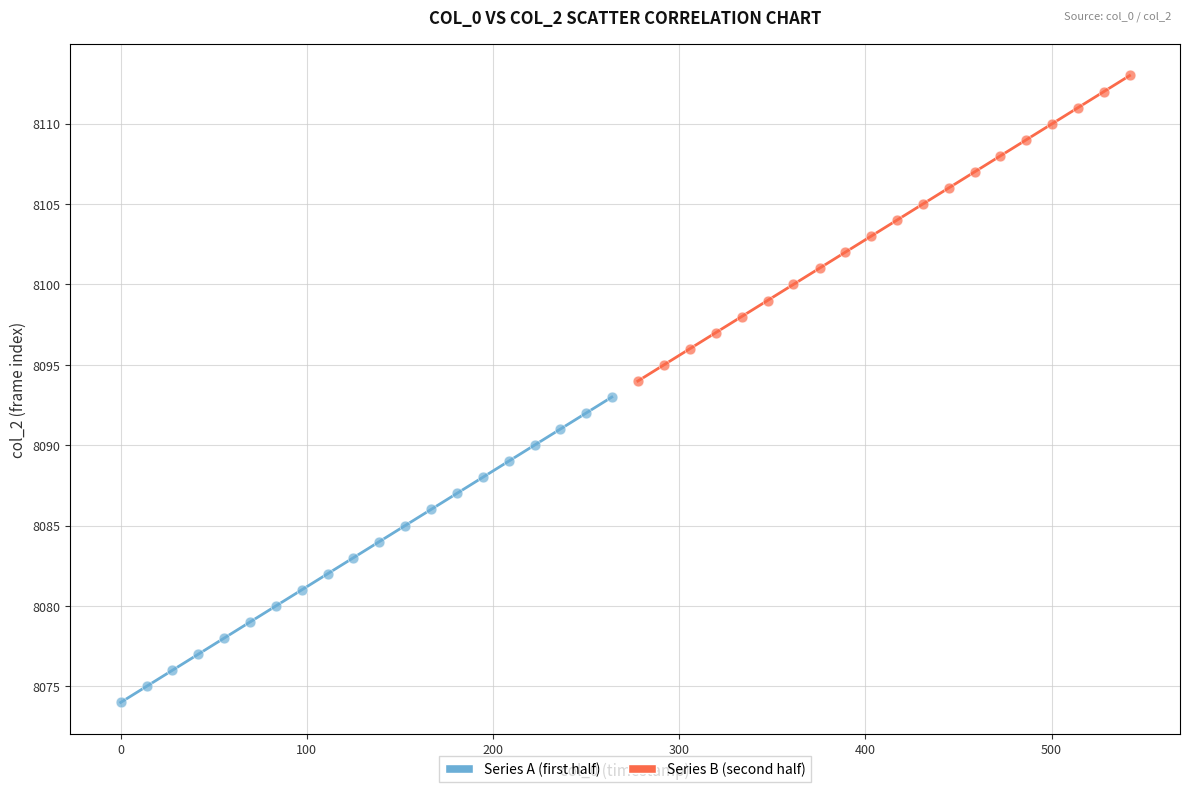

Which series contains the highest Y value?

Series B (second half)